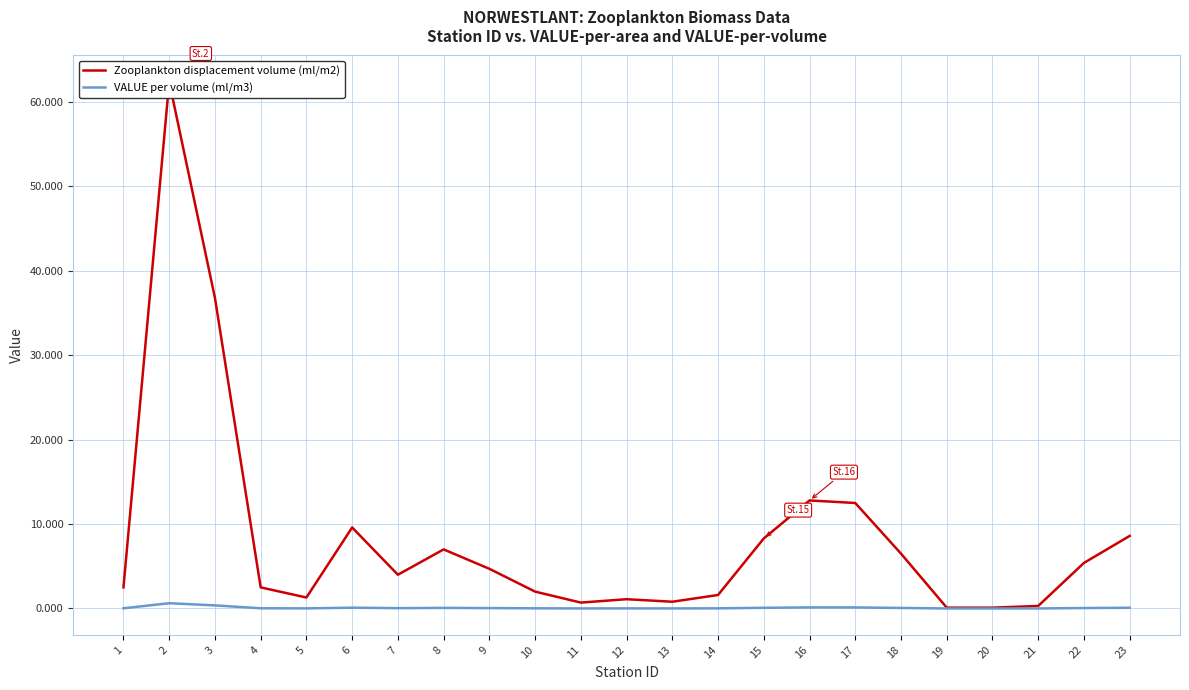

List the labels in order of VALUE per volume (ml/m3) value, largest first.

2, 3, 16, 17, 6, 23, 15, 8, 18, 22, 9, 7, 1, 4, 10, 14, 5, 12, 13, 11, 21, 19, 20